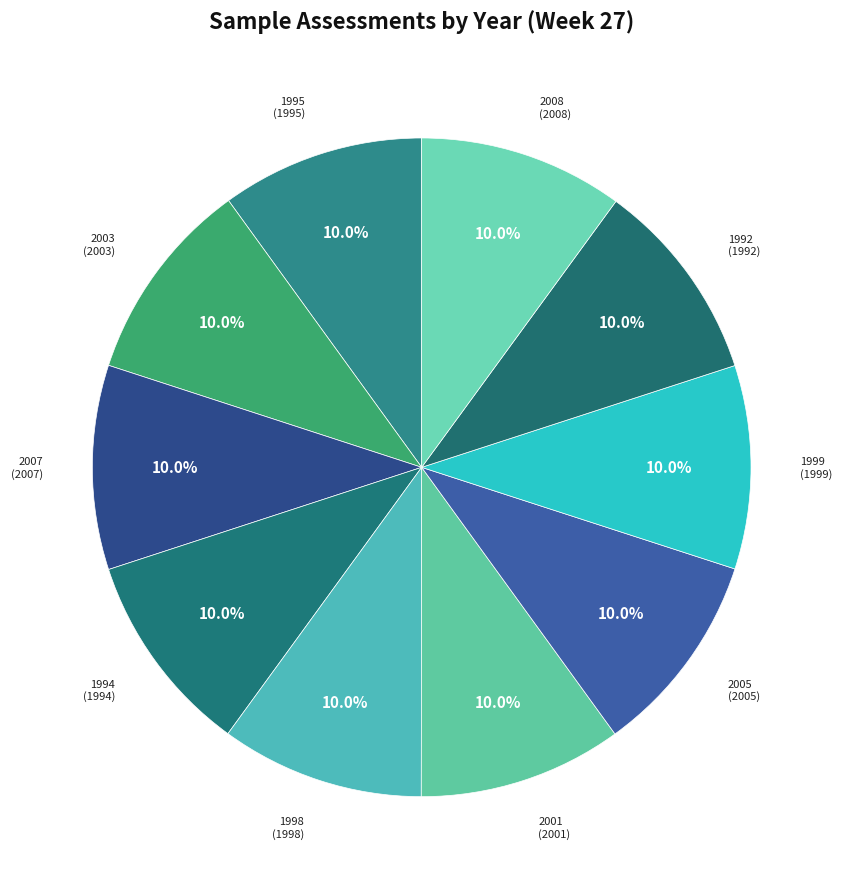

What is the ratio of the value at 1998 to the value at 2007?

1.0